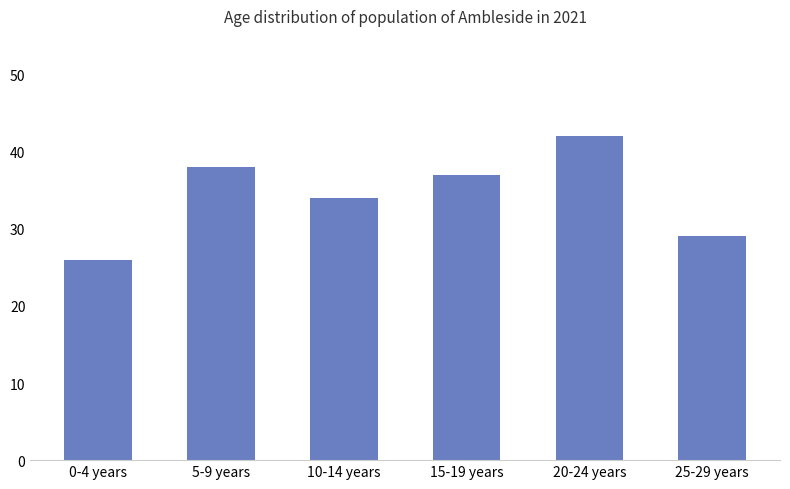

Is it true that the value at 20-24 years is 42?

True